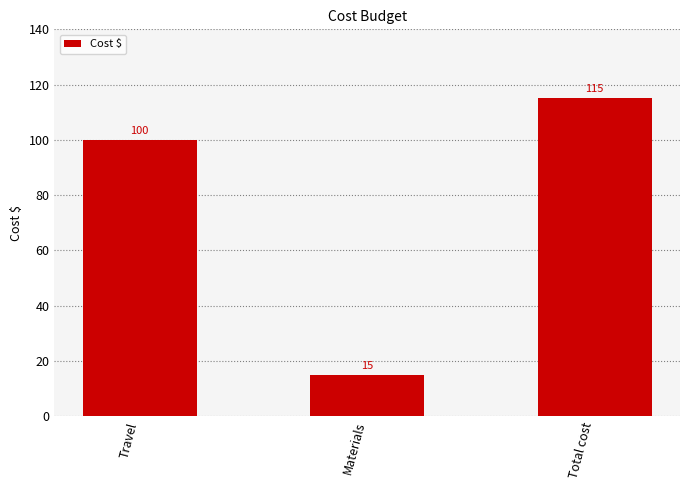

Is it true that the value at Total cost is 205?

False